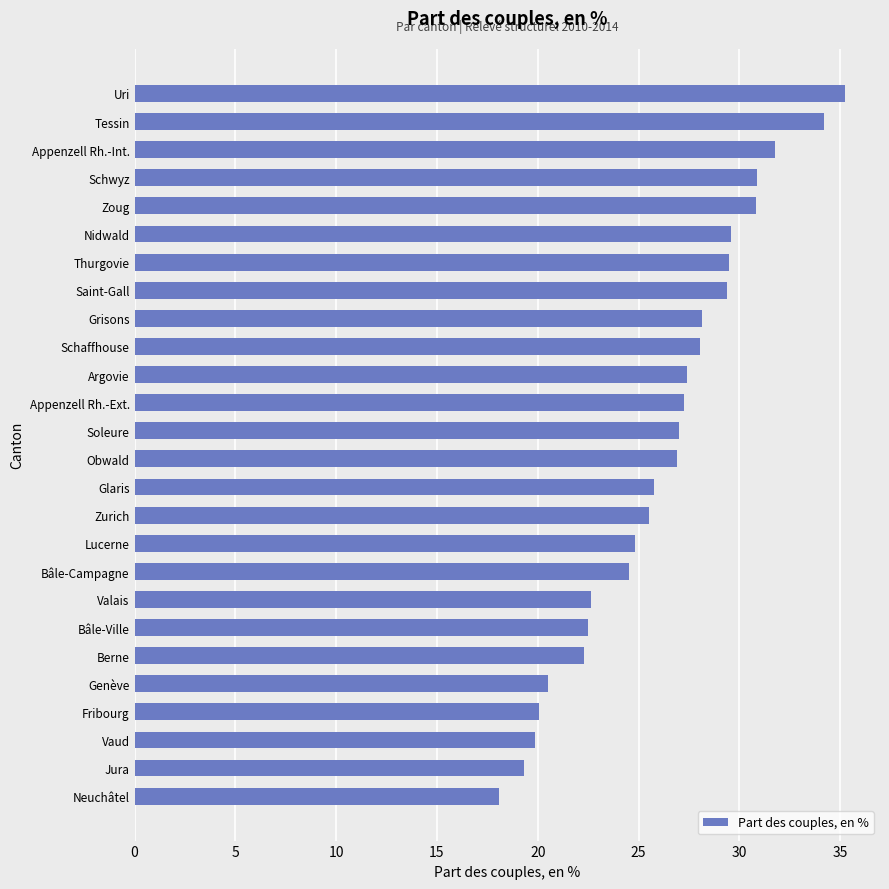

Which has a higher value, Vaud or Bâle-Campagne?

Bâle-Campagne